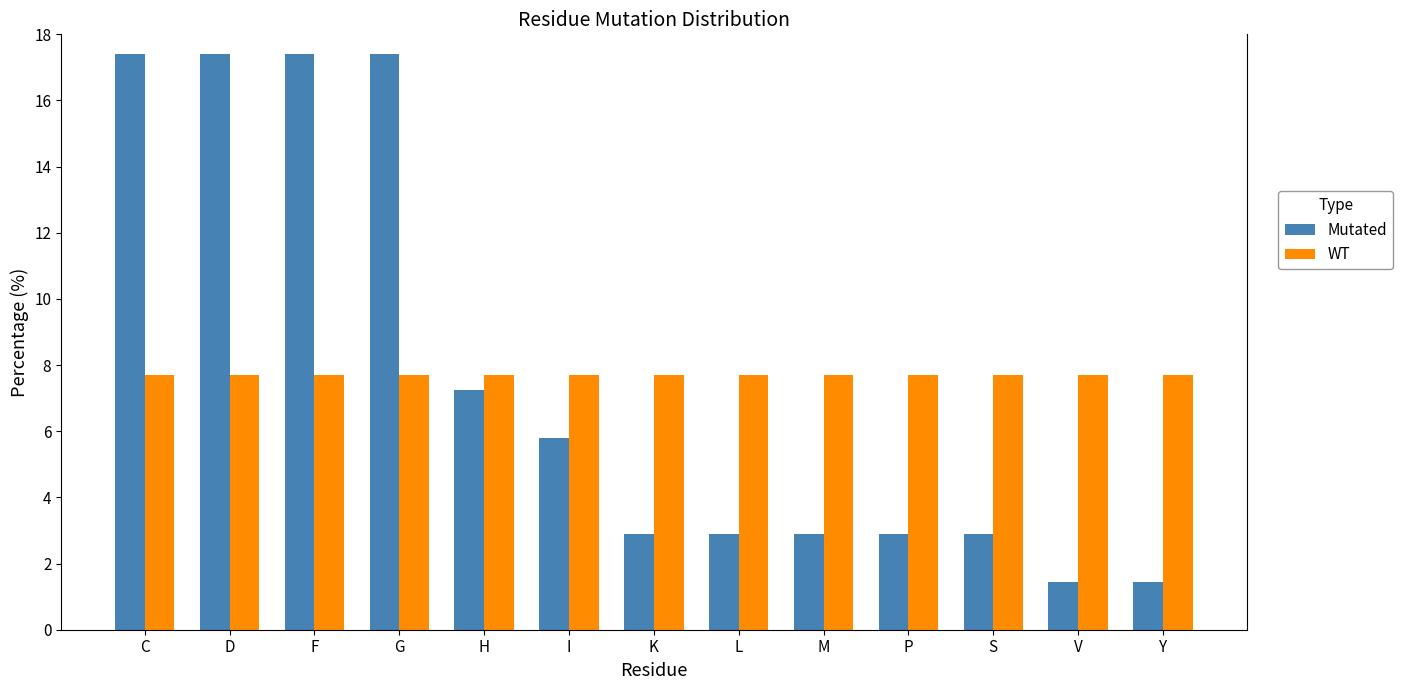

Are the bars grouped side by side (vs. stacked)?

Yes